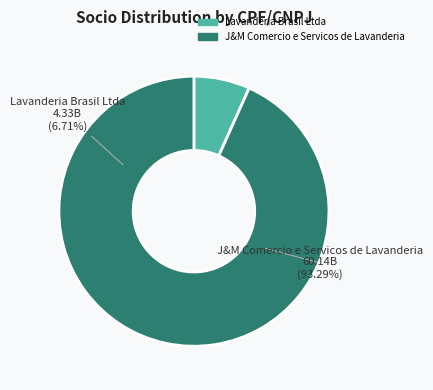

Rank the categories by value from lowest to highest.

Lavanderia Brasil Ltda, J&M Comercio e Servicos de Lavanderia